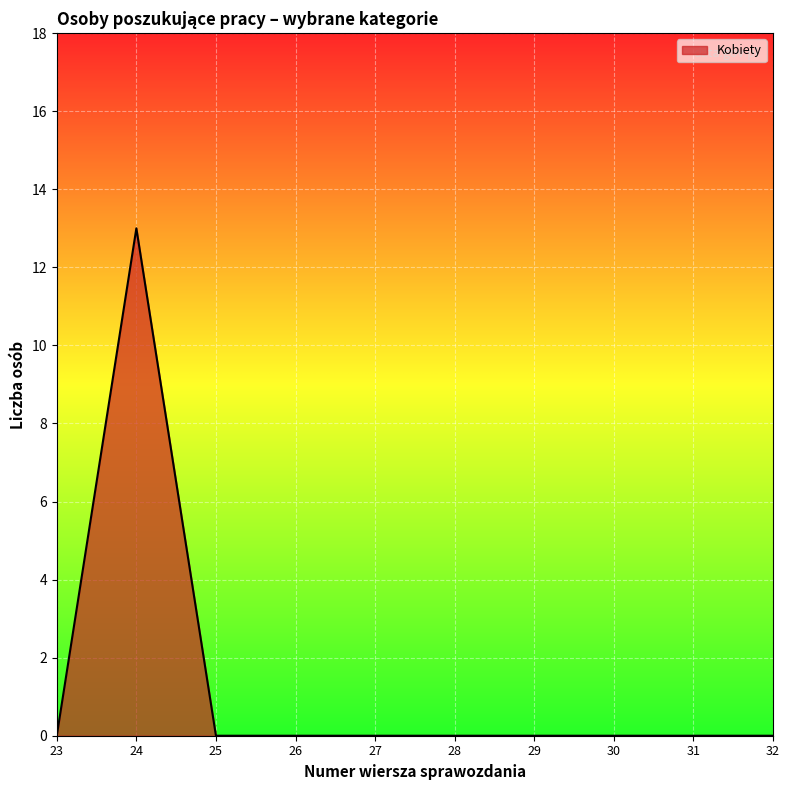

What is the greatest value displayed?

13